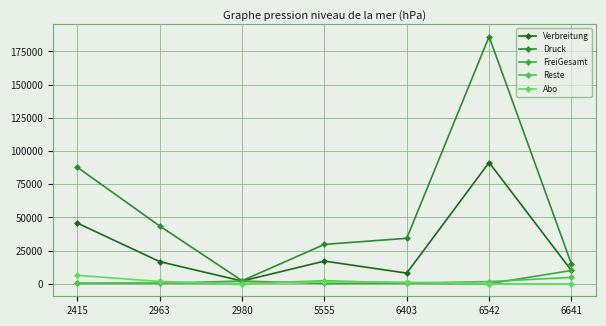

What is the difference between the second highest and minimum values in the Abo series?

1842